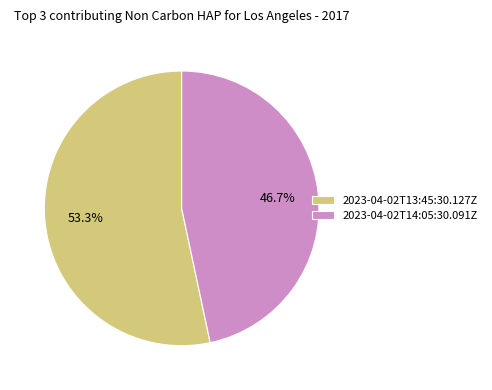

How much of the chart is everything except 2023-04-02T13:45:30.127Z?

46.7%